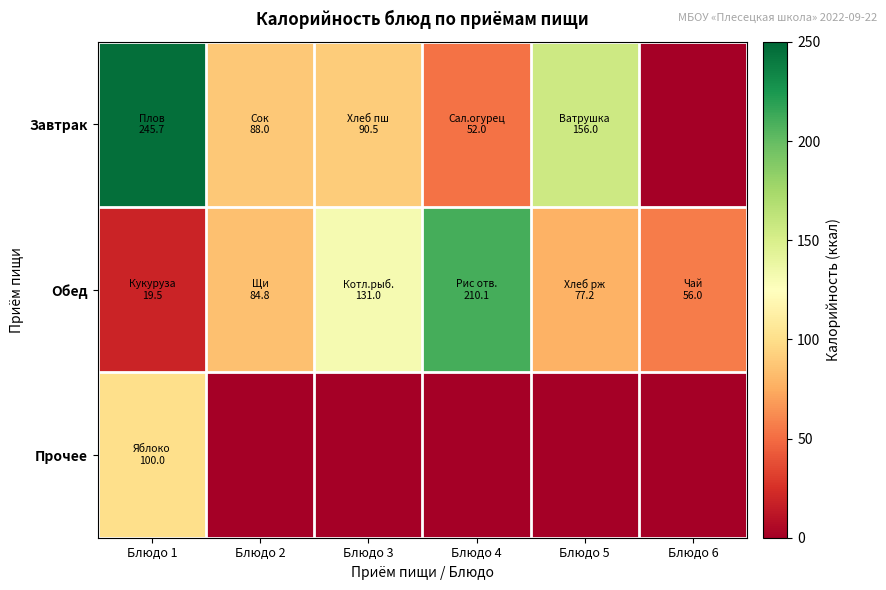

Reading right to left, list all the values displayed in this chart.

Завтрак: Блюдо 6=0.0	Блюдо 5=156.0	Блюдо 4=52.0	Блюдо 3=90.5	Блюдо 2=88.0	Блюдо 1=245.7
Обед: Блюдо 6=56.0	Блюдо 5=77.2	Блюдо 4=210.1	Блюдо 3=131.0	Блюдо 2=84.8	Блюдо 1=19.5
Прочее: Блюдо 6=0.0	Блюдо 5=0.0	Блюдо 4=0.0	Блюдо 3=0.0	Блюдо 2=0.0	Блюдо 1=100.0